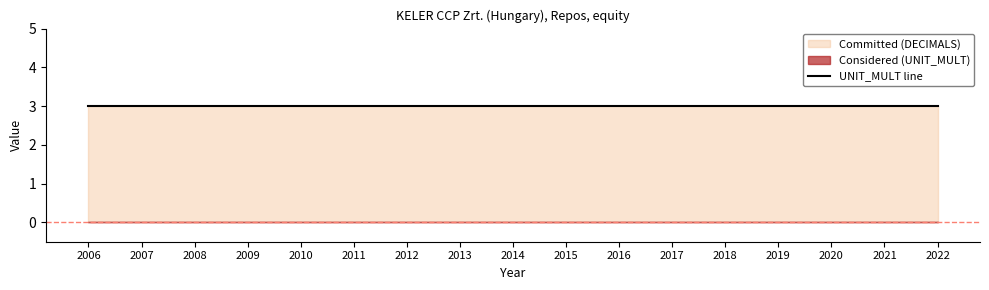

Which has a higher value, 2016 or 2019?

2016